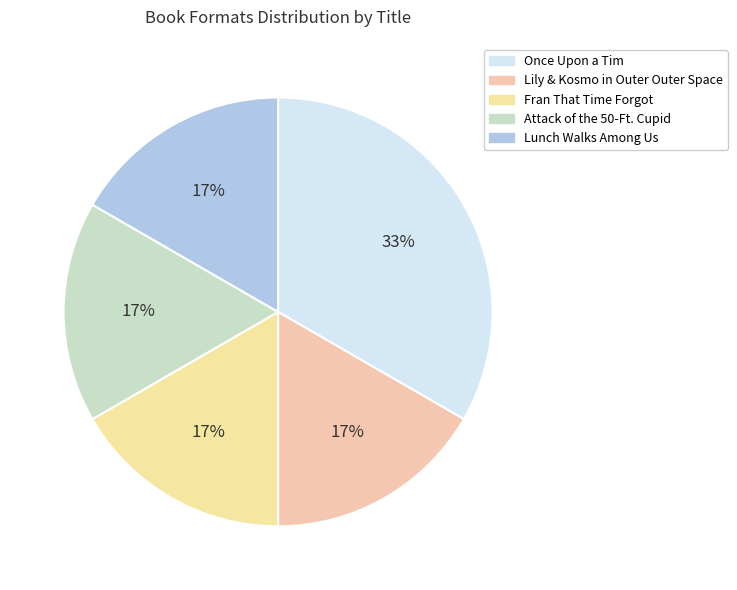

Which has a higher value, Lily & Kosmo in Outer Outer Space or Once Upon a Tim?

Once Upon a Tim